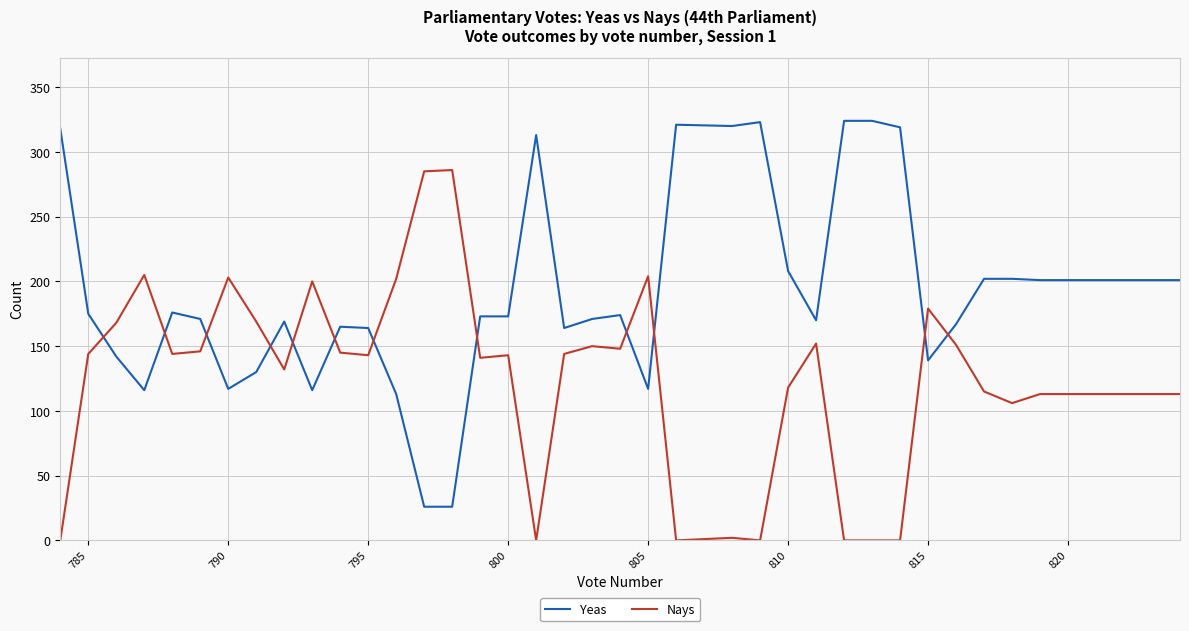

What is the average value of the Yeas series?

191